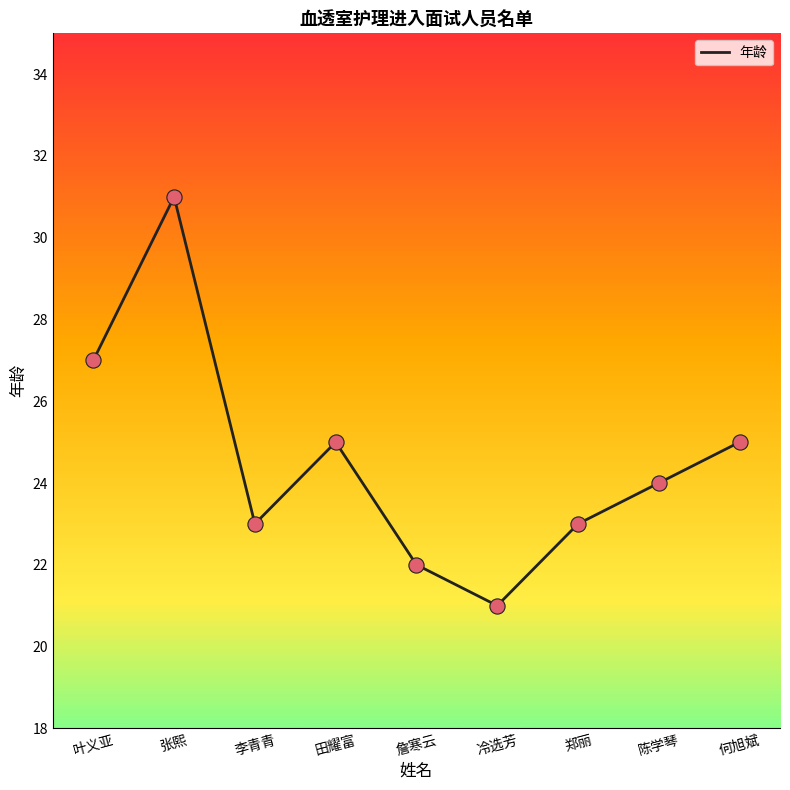

Approximately how many times larger is the value at 詹寒云 compared to 张熙?

0.7